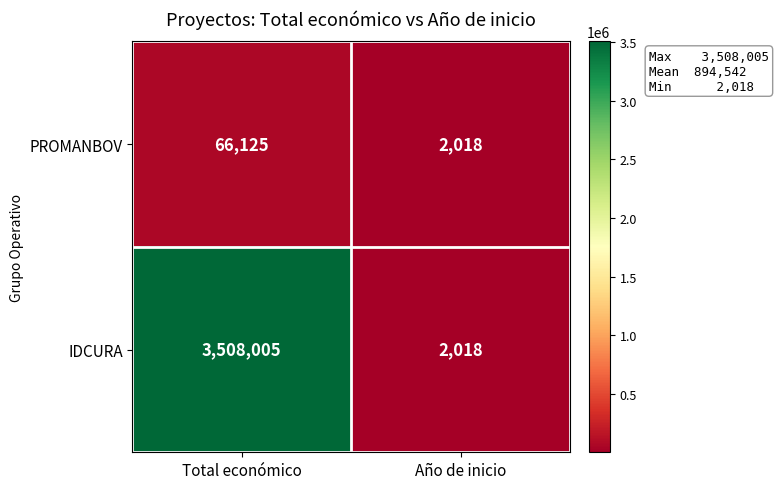

Where is IDCURA nearest to the value 1755011?

Año de inicio